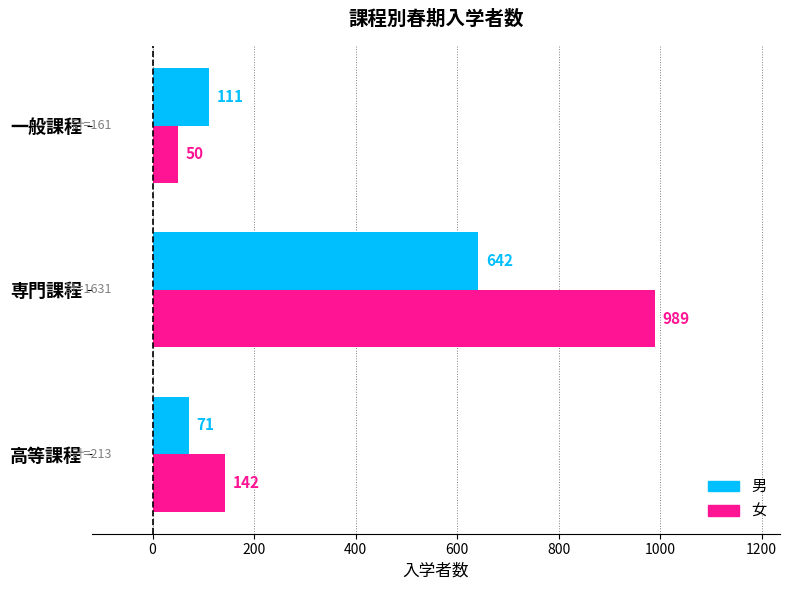

Is it true that 男 equals 111 at 一般課程?

True